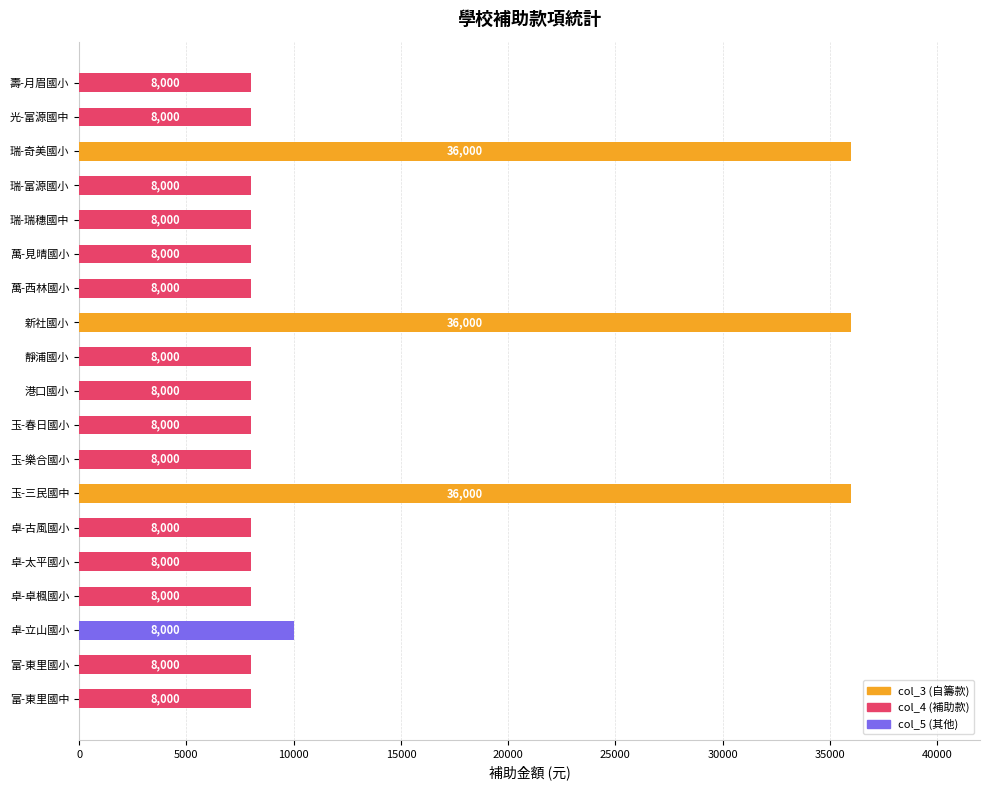

Rank the series by their maximum value, from lowest to highest.

col_4, col_5, col_3